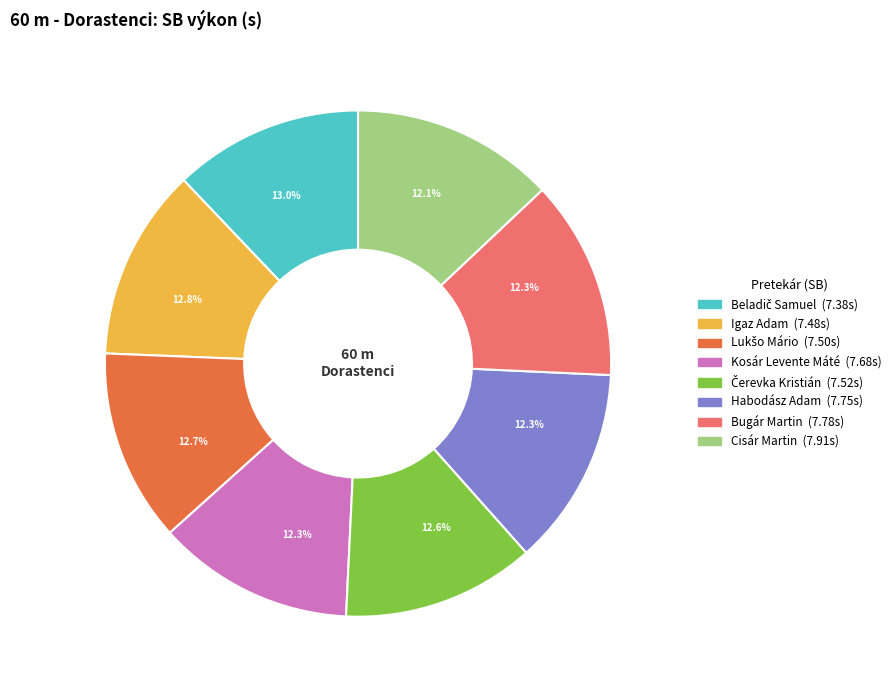

To the nearest percent, what is the average slice percentage?

12%